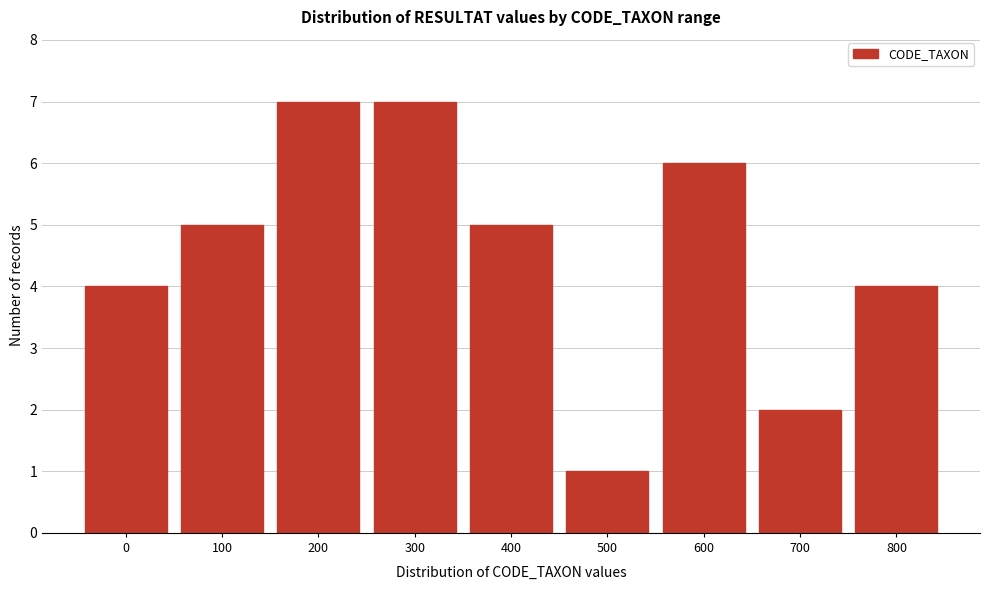

Reading left to right, transcribe all the data shown in this chart.

0=4	100=5	200=7	300=7	400=5	500=1	600=6	700=2	800=4